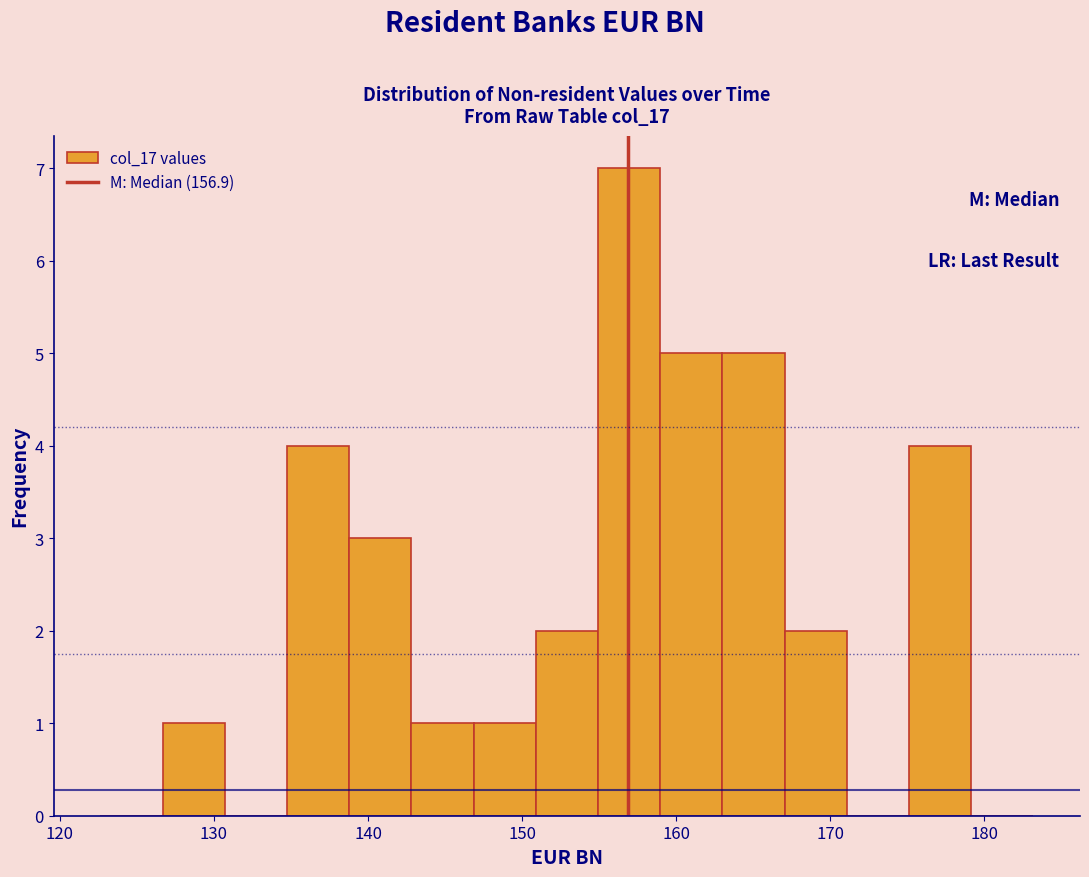

What is the height of the bar covering 167 to 171 on the x-axis? Neither the bar edges nor the heights are printed on the chart, so give them approximately, as read against the axes.

2